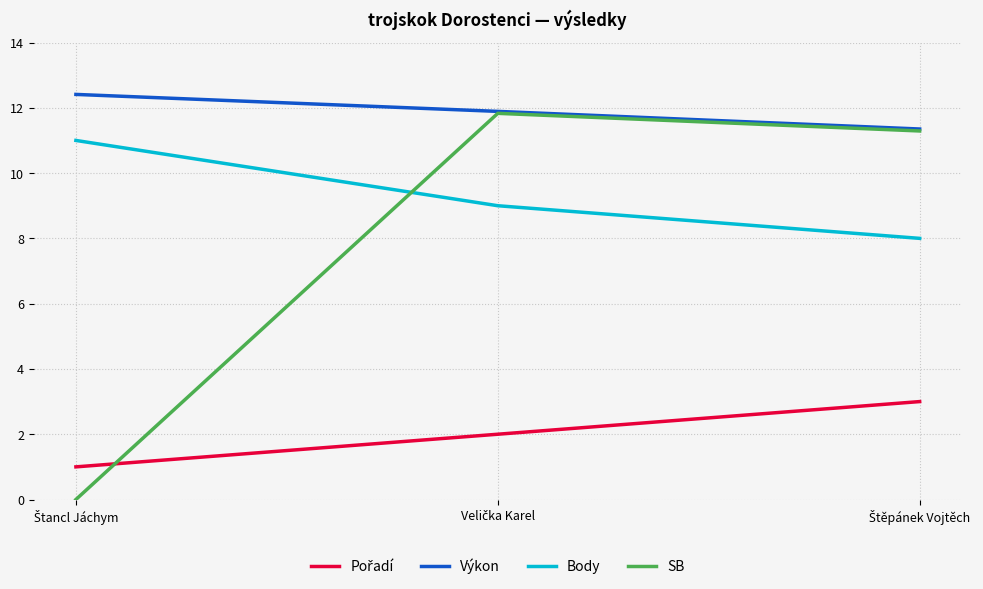

Which series has the widest spread of values?

SB